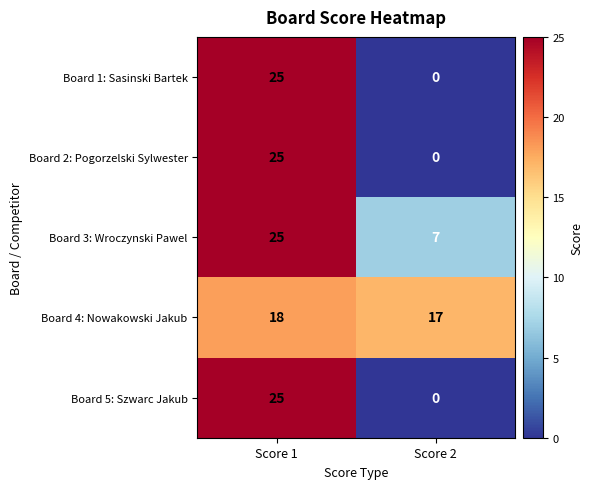

Which category has the highest value in the Board 5: Szwarc Jakub series?

Score 1